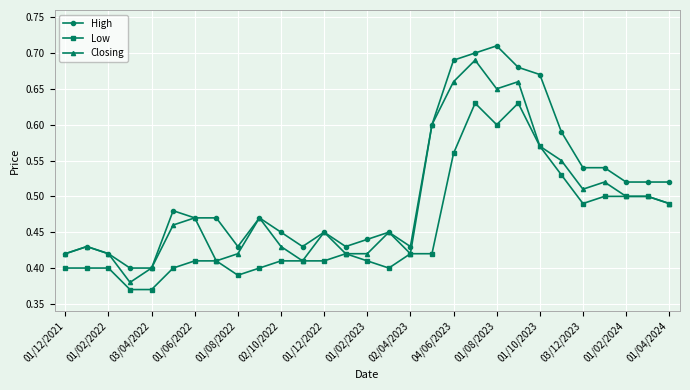

True or false: Closing has more than 2 points higher than both neighbors.

True